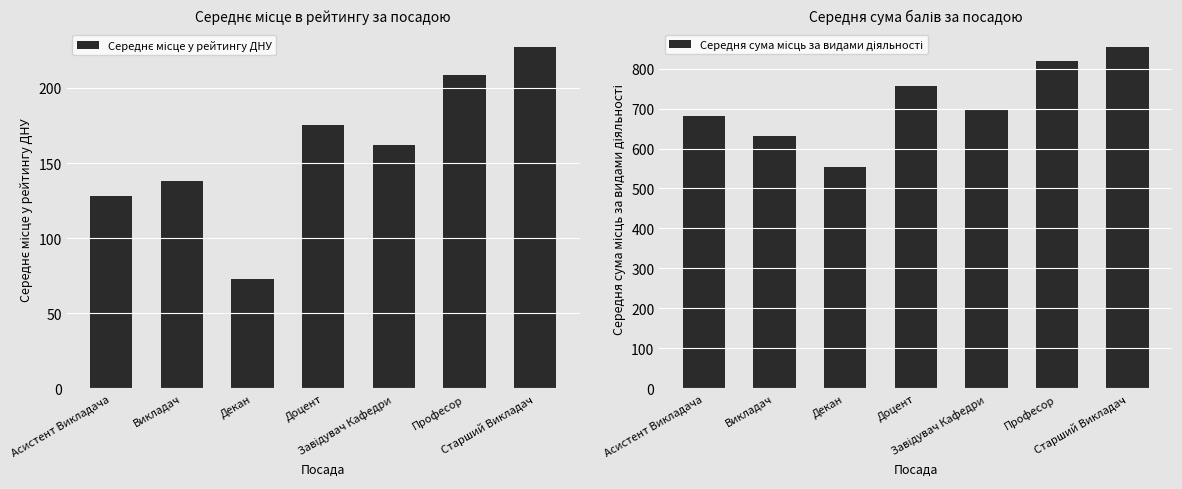

What is the maximum value for Середнє місце у рейтингу ДНУ?

227.5